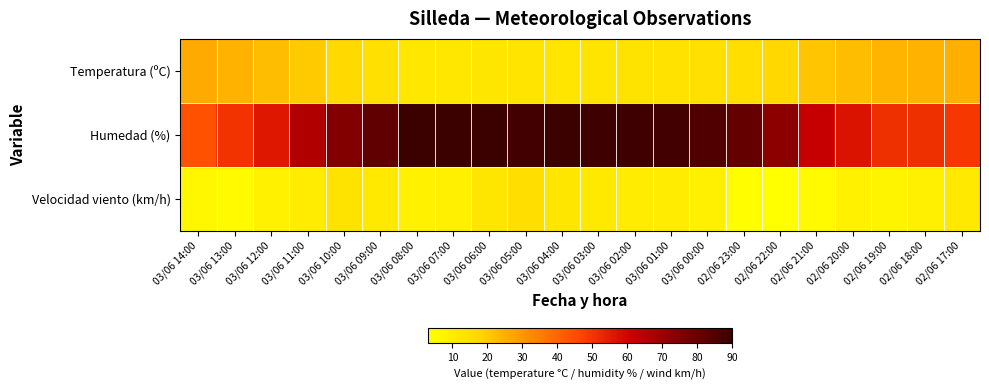

At how many categories does at least one series exceed 18?

22